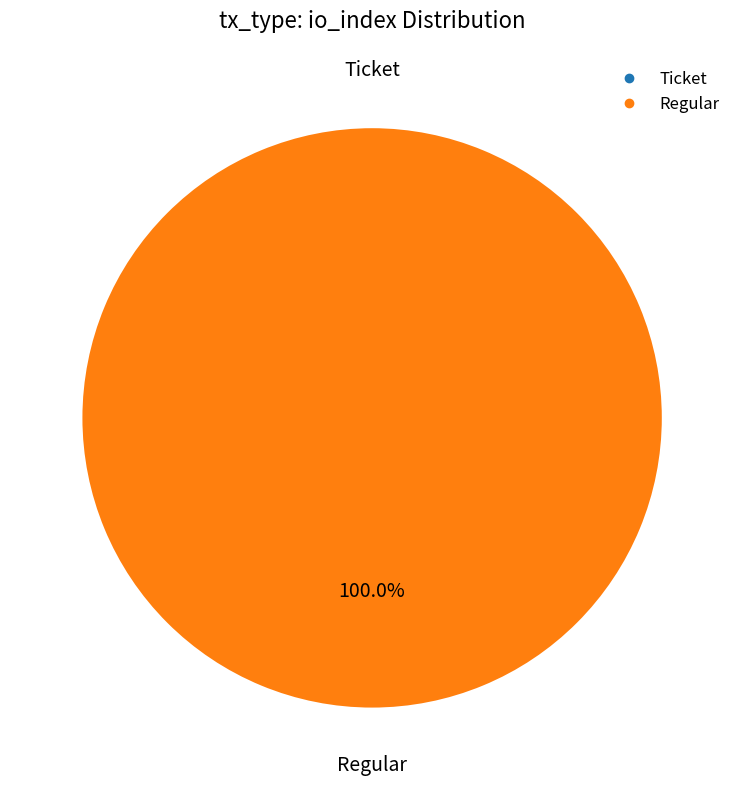

Is there any slice that represents more than half of the pie?

Yes